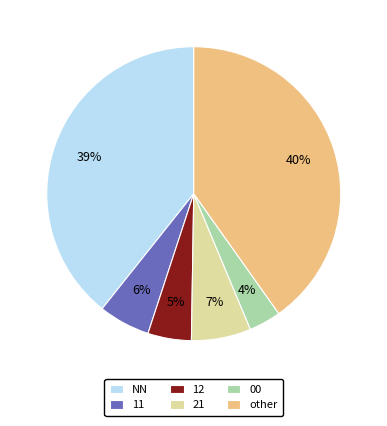

What is the ratio of the value at 12 to the value at NN?

0.1